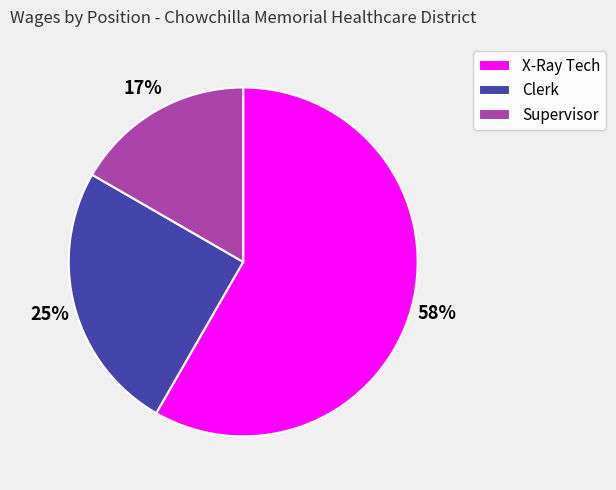

Between X-Ray Tech and Clerk, which is larger?

X-Ray Tech